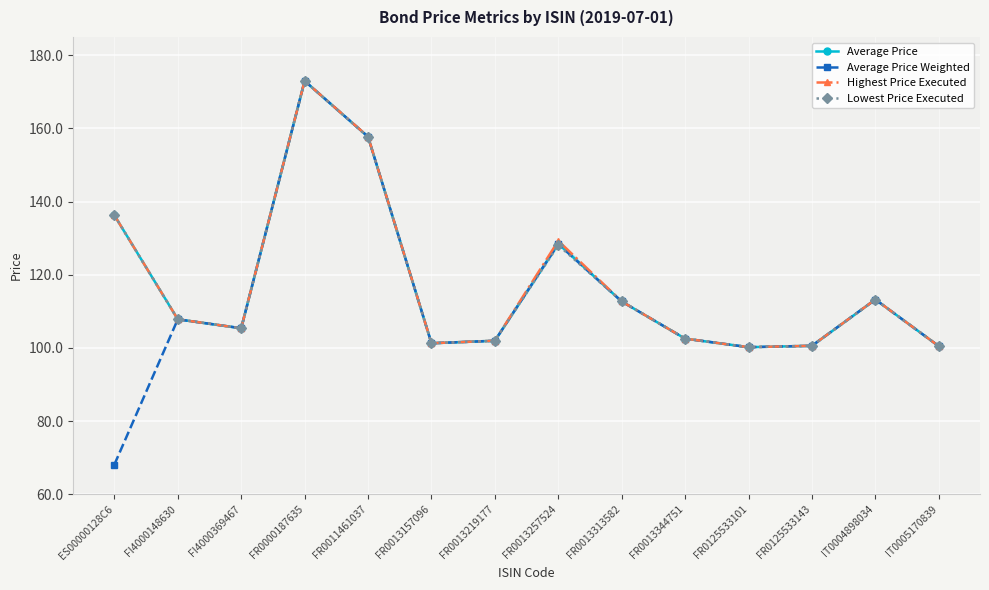

Reading left to right, list all the values displayed in this chart.

Average Price: 136.3	107.8	105.4	173.0	157.7	101.3	102.0	128.5	112.7	102.6	100.2	100.6	113.2	100.5
Average Price Weighted: 68.1	107.8	105.4	173.0	157.7	101.3	102.0	128.4	112.7	102.6	100.2	100.6	113.2	100.5
Highest Price Executed: 136.3	107.8	105.4	173.0	157.8	101.3	102.0	129.3	112.7	102.6	100.2	100.6	113.3	100.5
Lowest Price Executed: 136.3	107.8	105.4	173.0	157.6	101.3	102.0	128.1	112.7	102.6	100.2	100.6	113.2	100.5